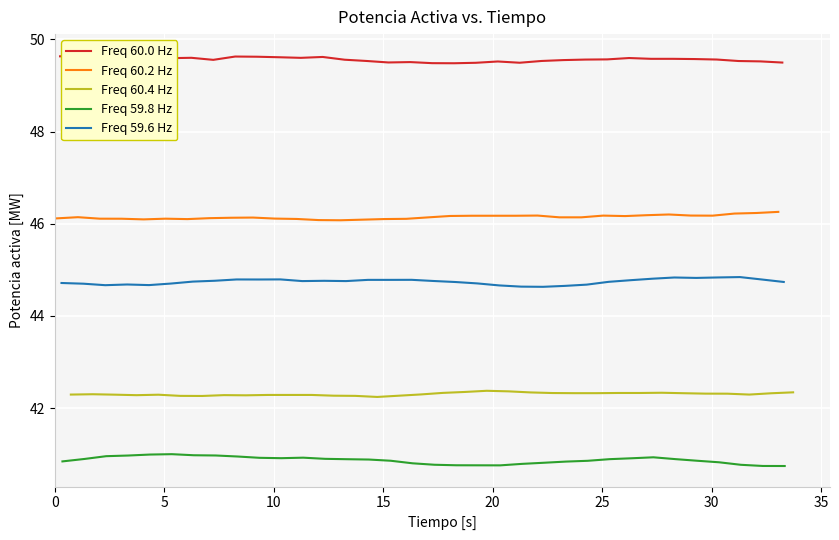

What is the highest value of the Freq 59.8 Hz series?

41.0